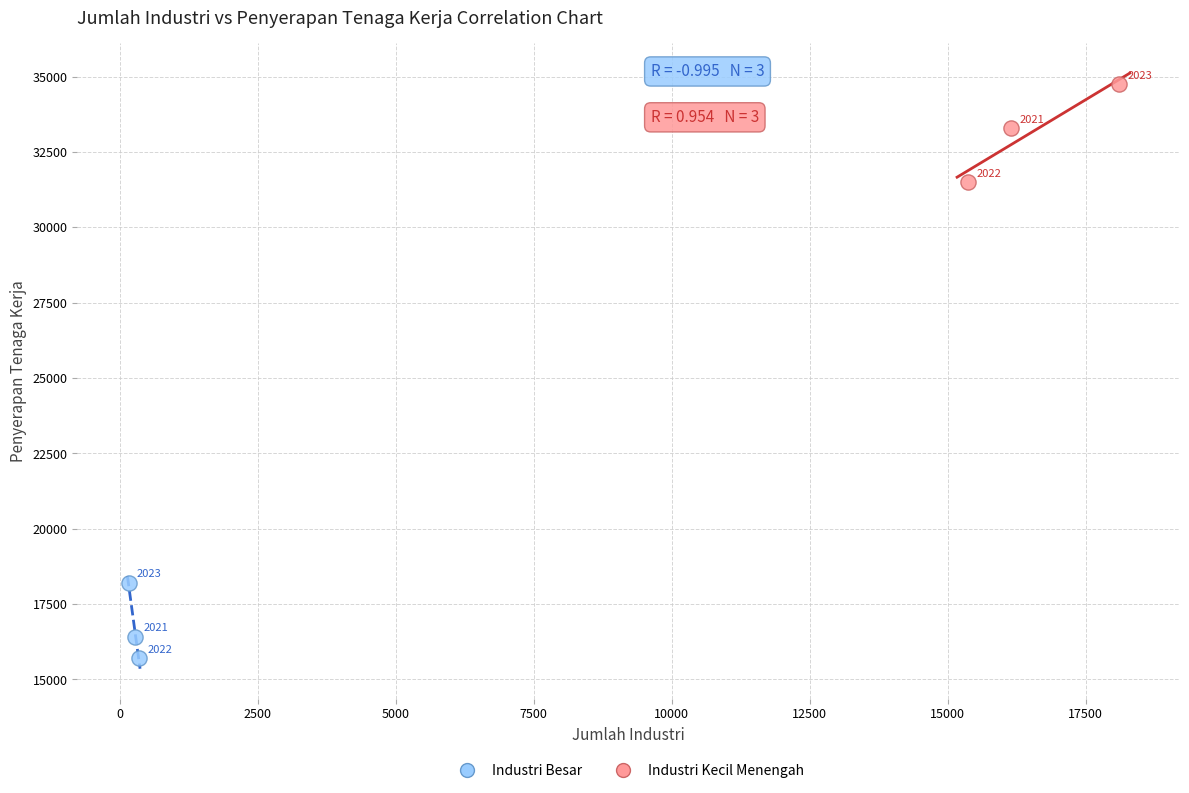

Which series contains the lowest Y value?

Industri Besar